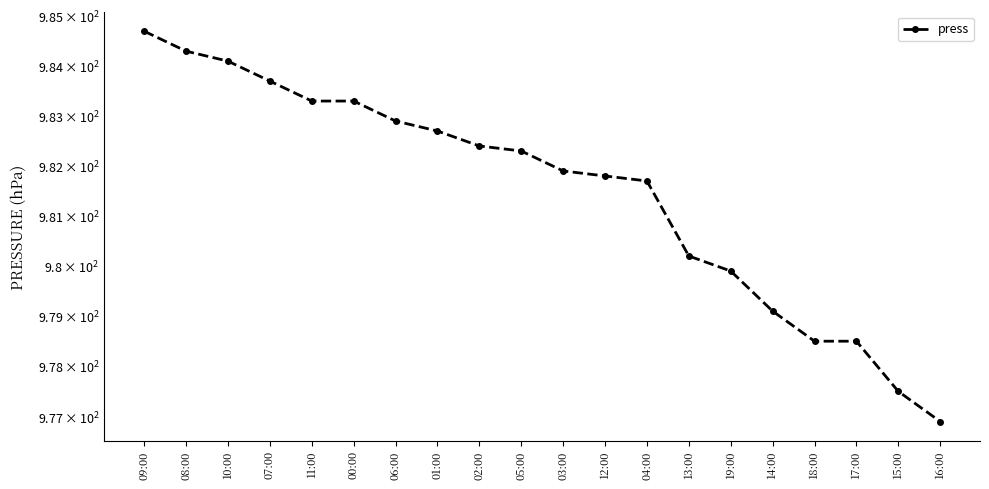

What is the label of the 14th point from the right?

06:00